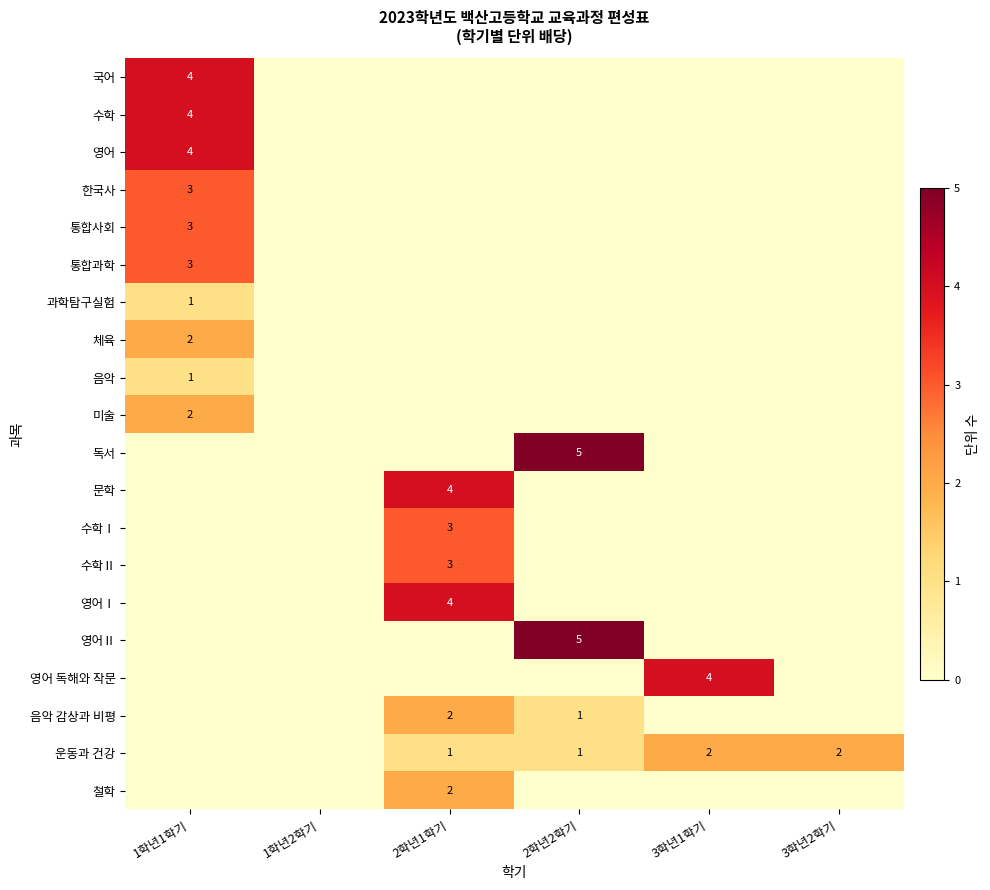

True or false: 음악 감상과 비평 has a value of 1 at 2학년2학기.

True